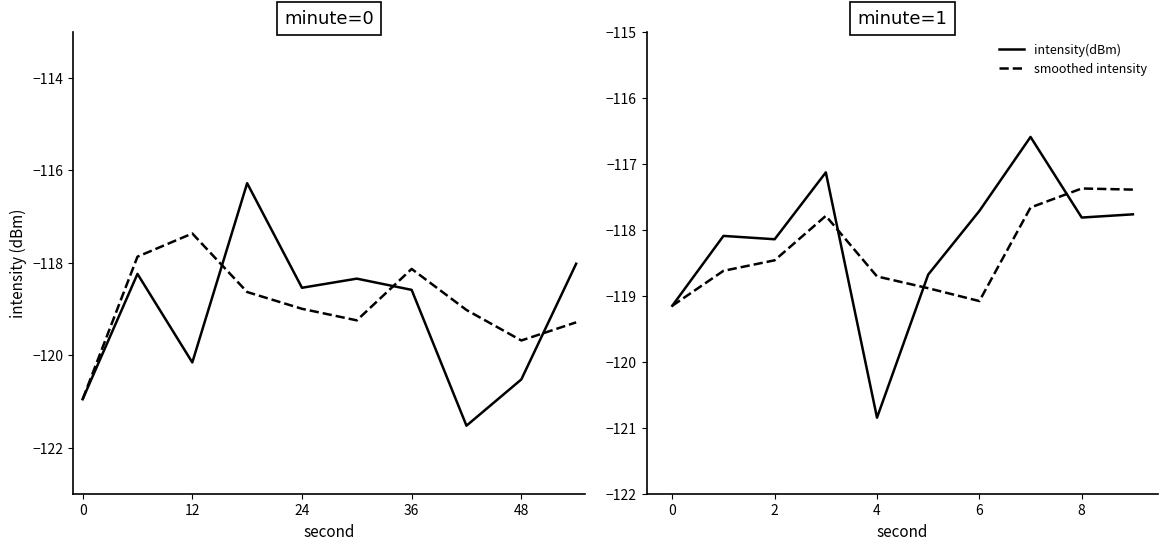

At how many categories does at least one series exceed -118?

5